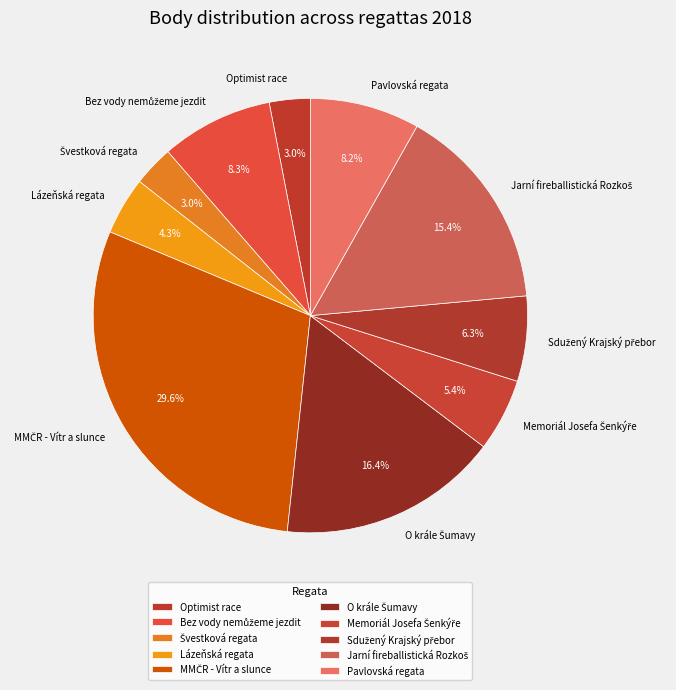

Is there a majority slice in this chart?

No